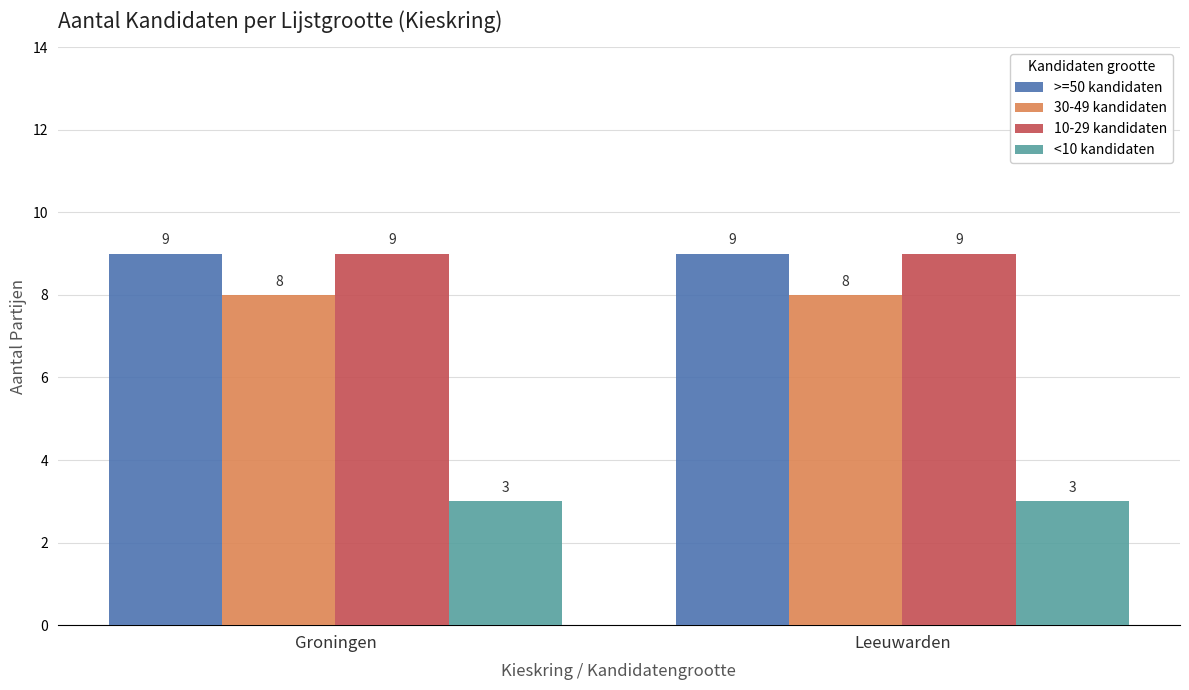

What are all the series names shown in the legend?

>=50 kandidaten, 30-49 kandidaten, 10-29 kandidaten, <10 kandidaten